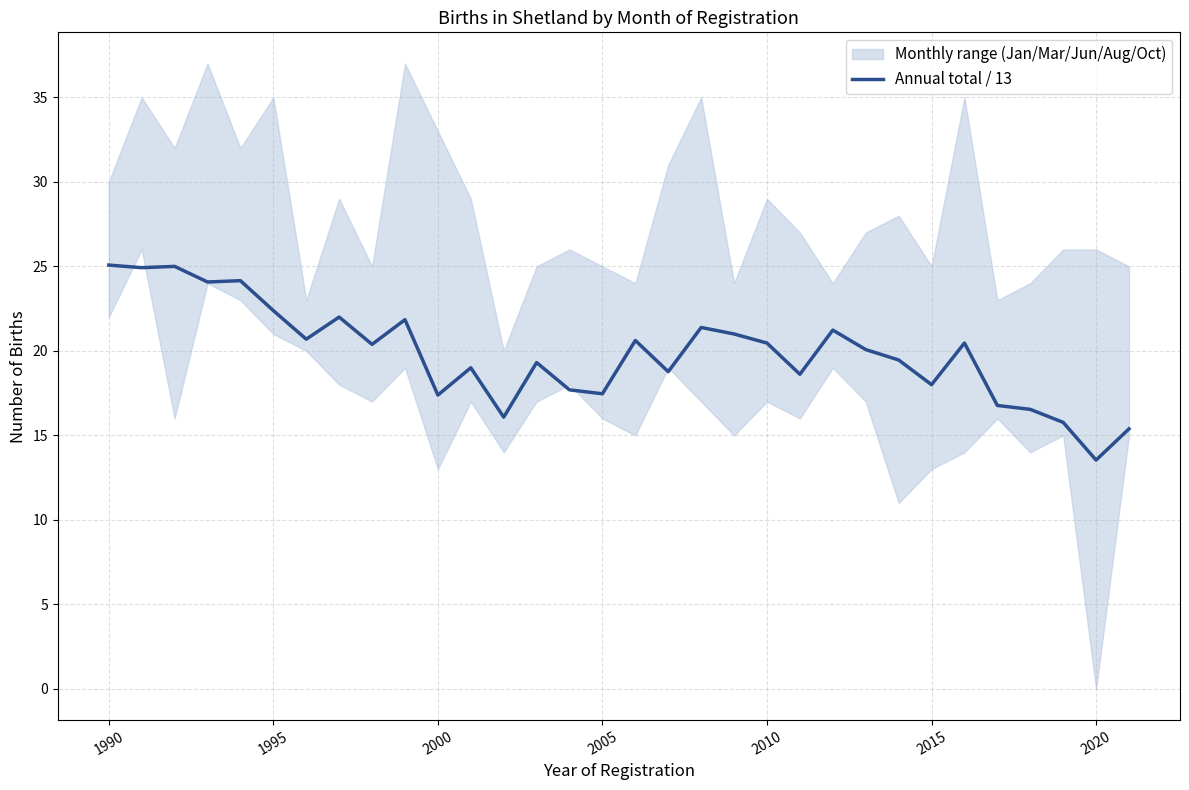

At which label does Annual total / 13 reach its minimum?

2020